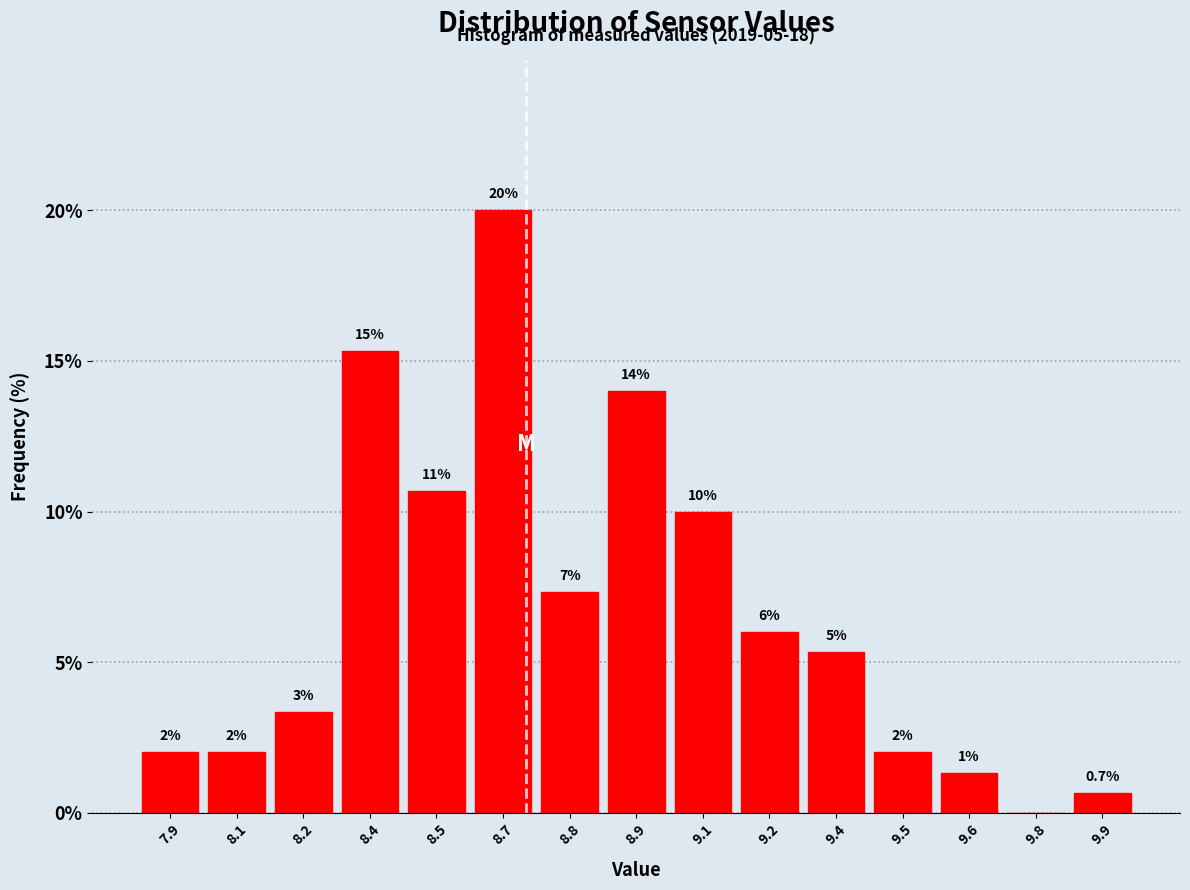

What is the sum of the values at 7.9 and 8.7?

22.0